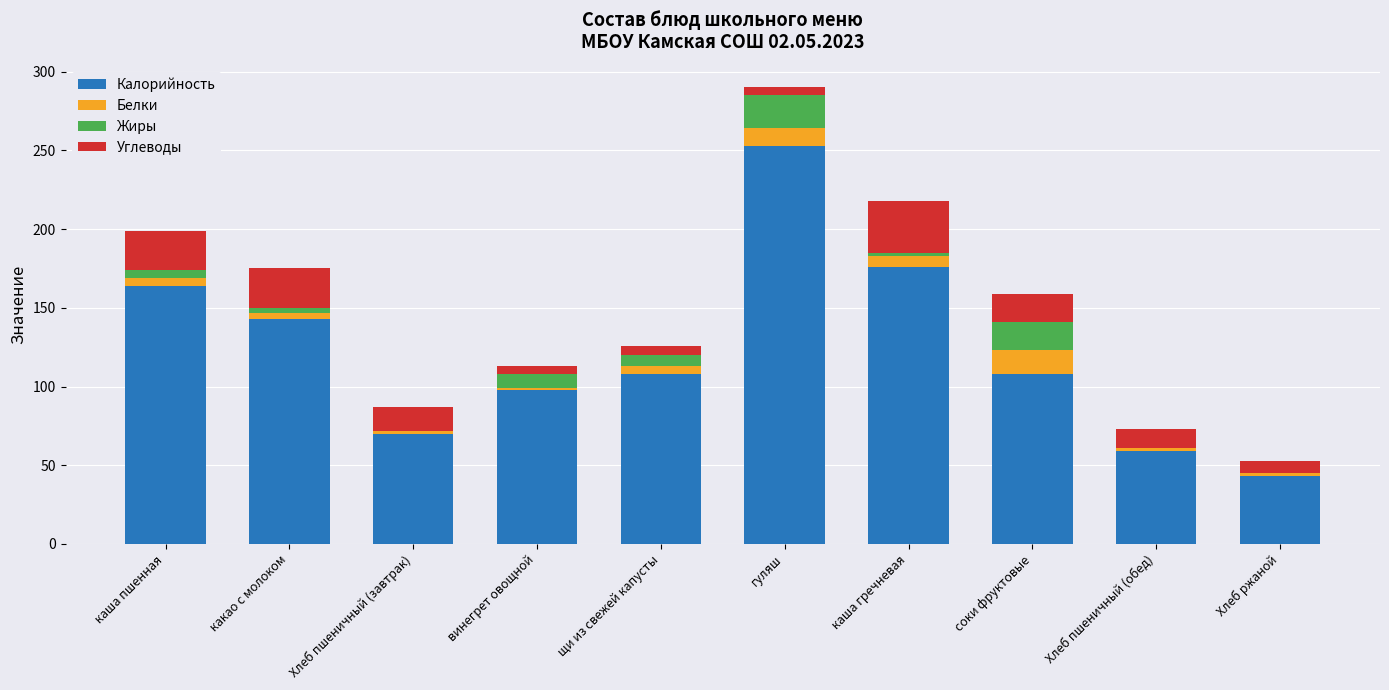

Does the chart contain stacked bars?

Yes